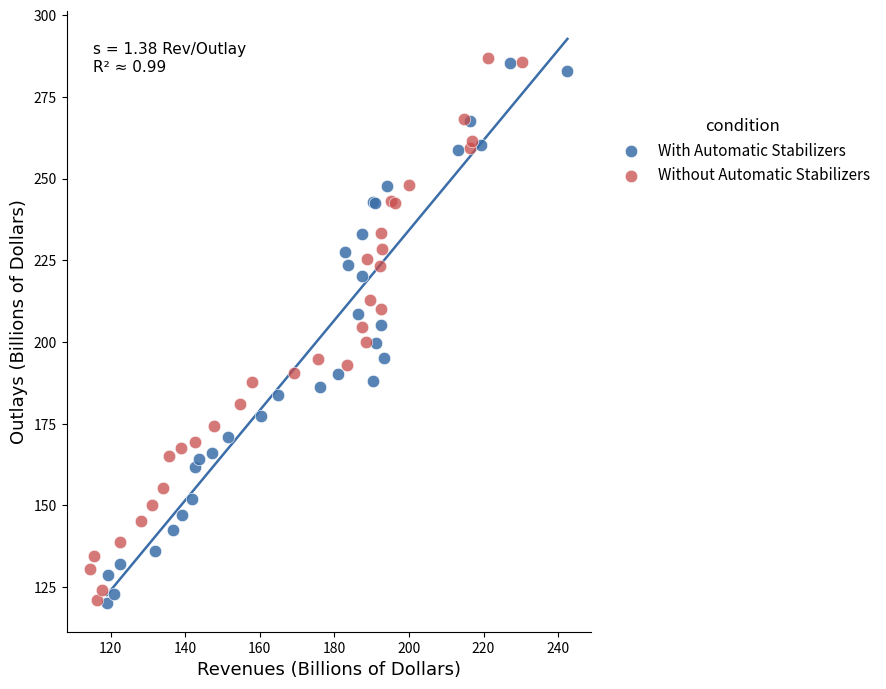

Which series has the largest Y range (max minus min)?

Without Automatic Stabilizers